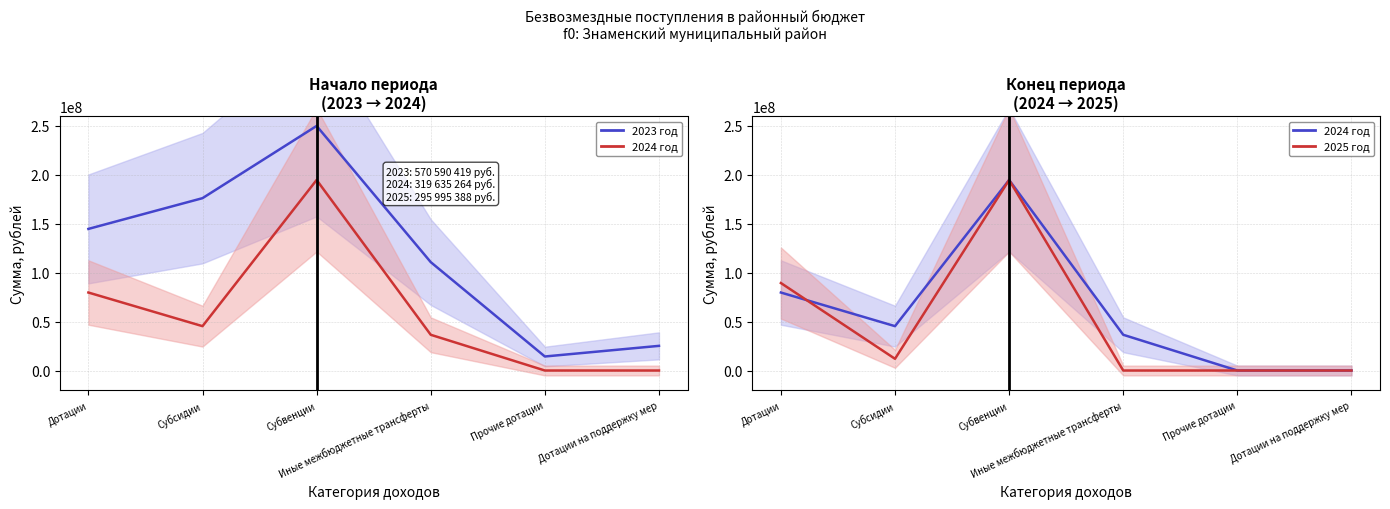

What is the lowest value of the 2023 год series?

14324073.6